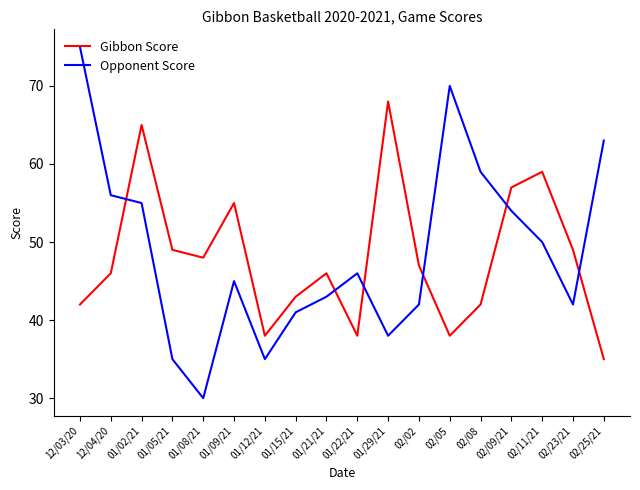

What is the approximate value of Gibbon Score at 01/21/21, to the nearest 5?

45